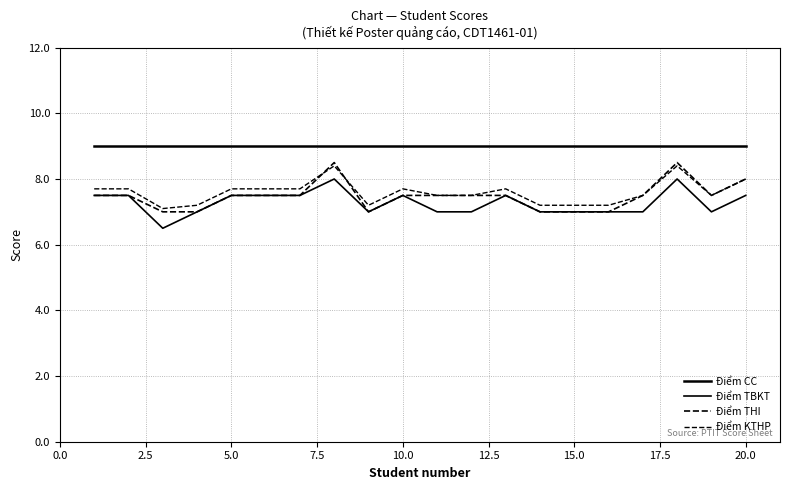

How many lines are shown in the chart?

4